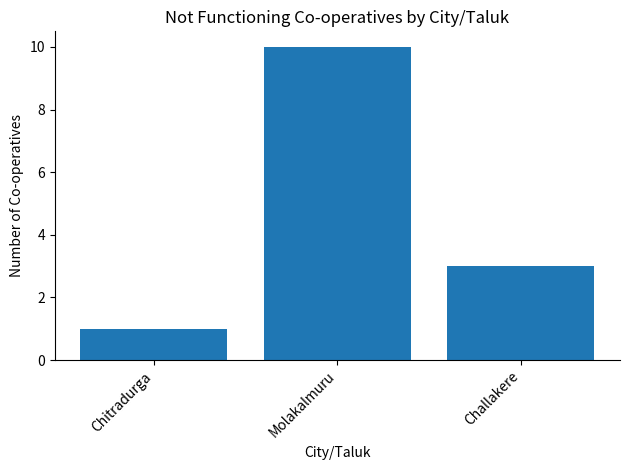

Which has a higher value, Chitradurga or Challakere?

Challakere